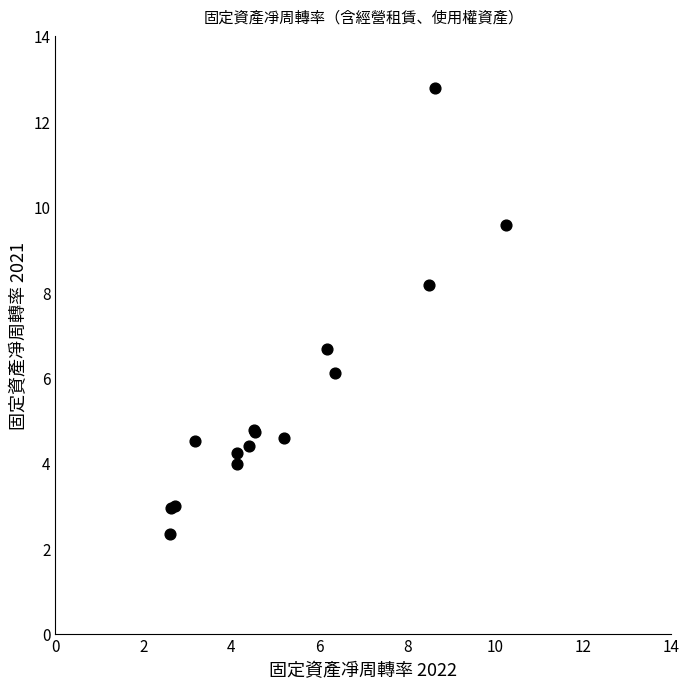

What Y value in the scatter plot is closest to 7?

6.7